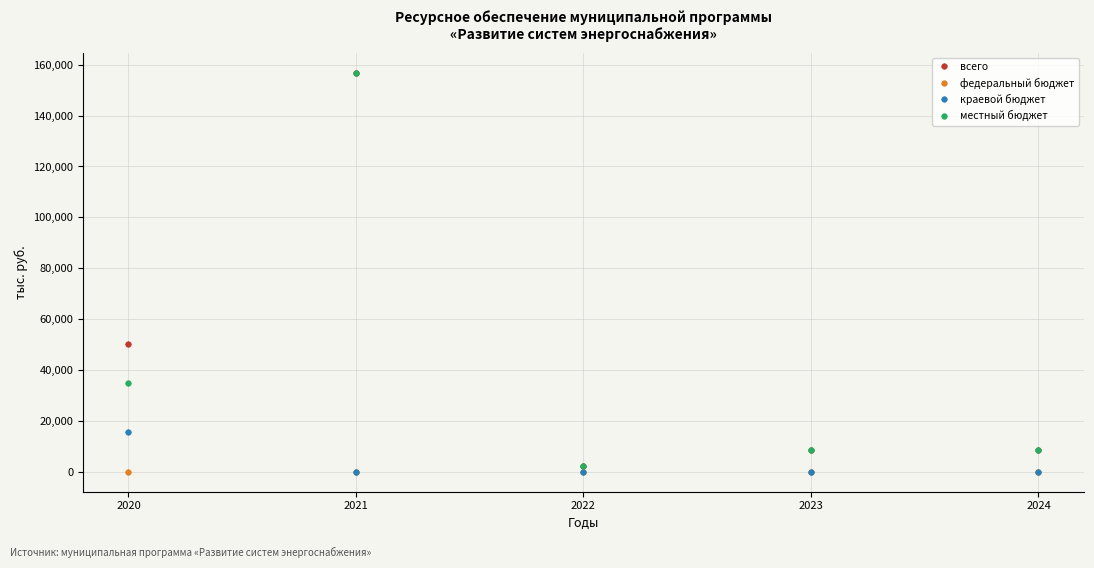

Is it true that всего equals 50169.9 at 2020?

True